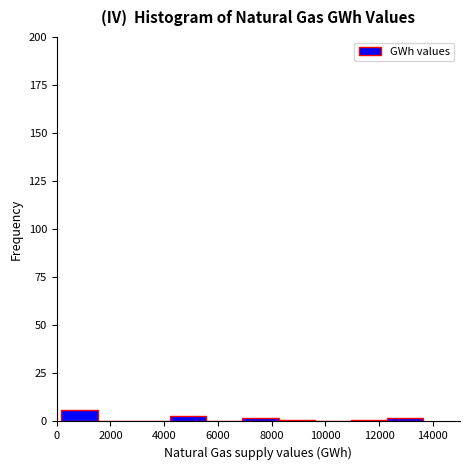

Reading left to right, transcribe this chart: for each bar, give the range it covers on the x-axis and its height. Neither the bar edges nor the heights are printed on the chart, so give them approximately, as read against the axes.

200 to 1600: 5
1600 to 2800: 0
2800 to 4200: 0
4200 to 5600: under 5
5600 to 7000: 0
7000 to 8200: under 5
8200 to 9600: under 5
9600 to 11000: 0
11000 to 12400: under 5
12400 to 13600: under 5